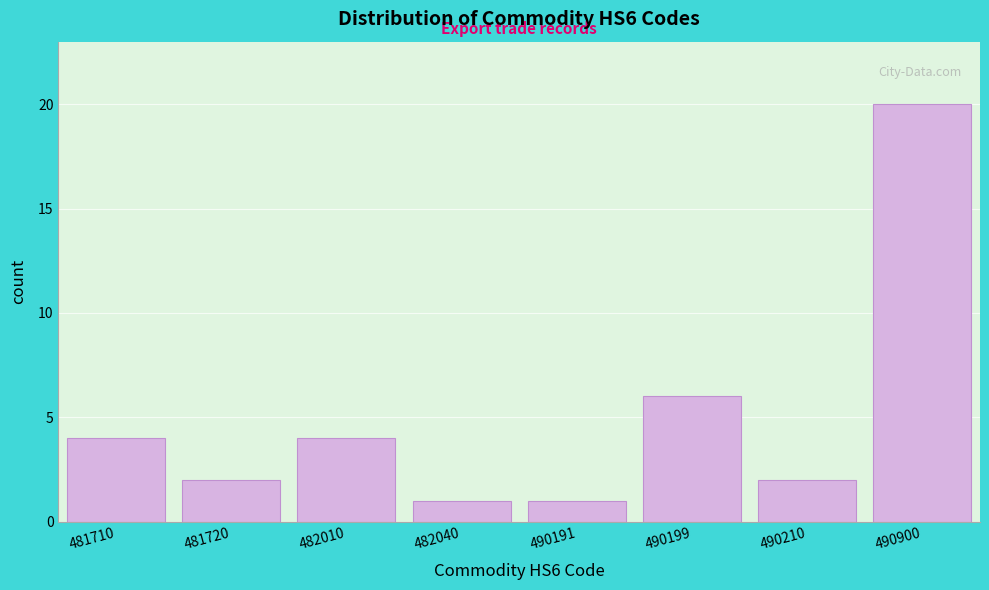

Reading right to left, list all the values displayed in this chart.

20	2	6	1	1	4	2	4